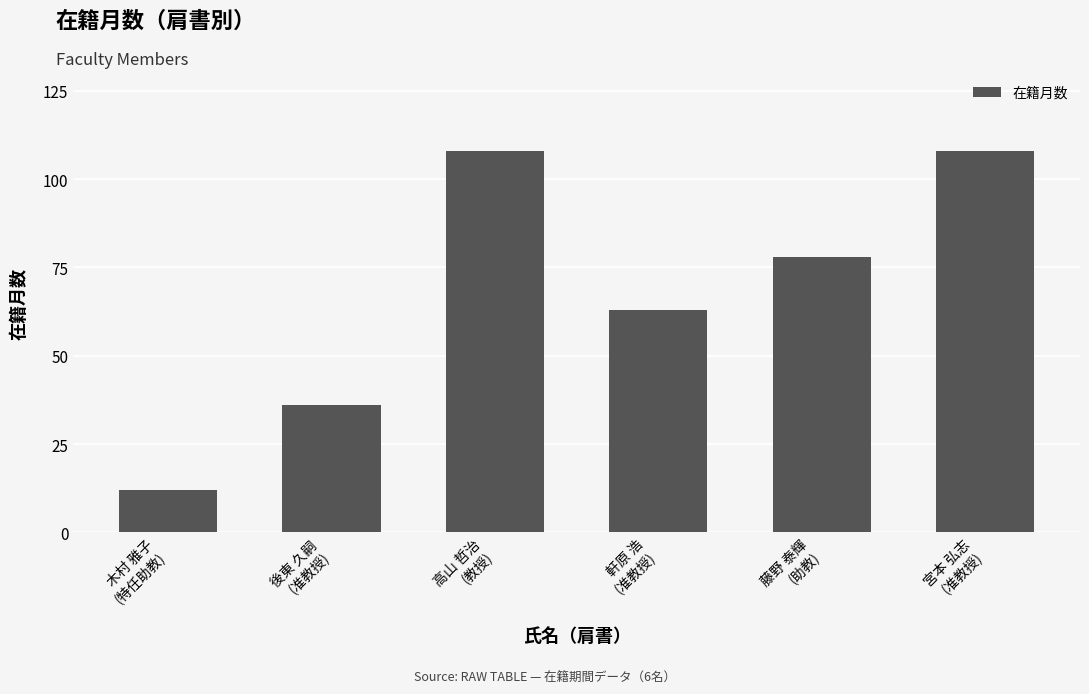

What is the greatest value displayed?

108